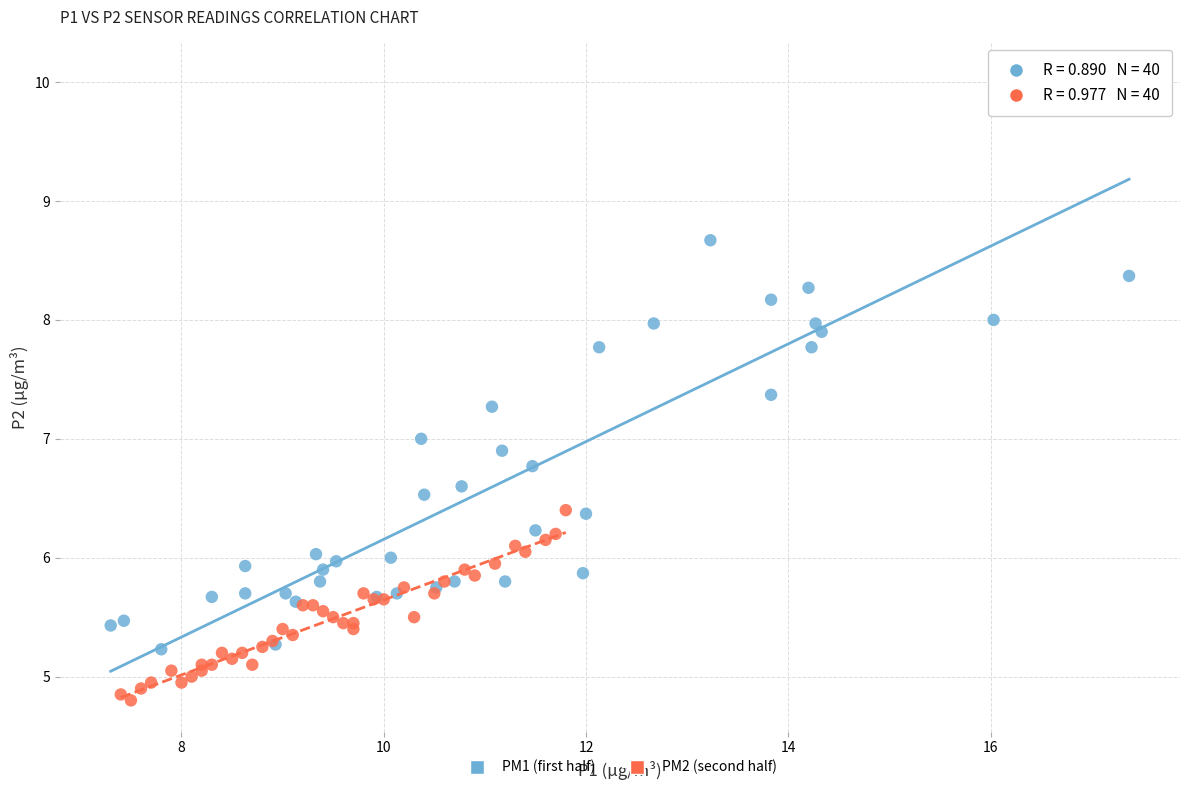

Which series contains the lowest Y value?

PM2 (second half)